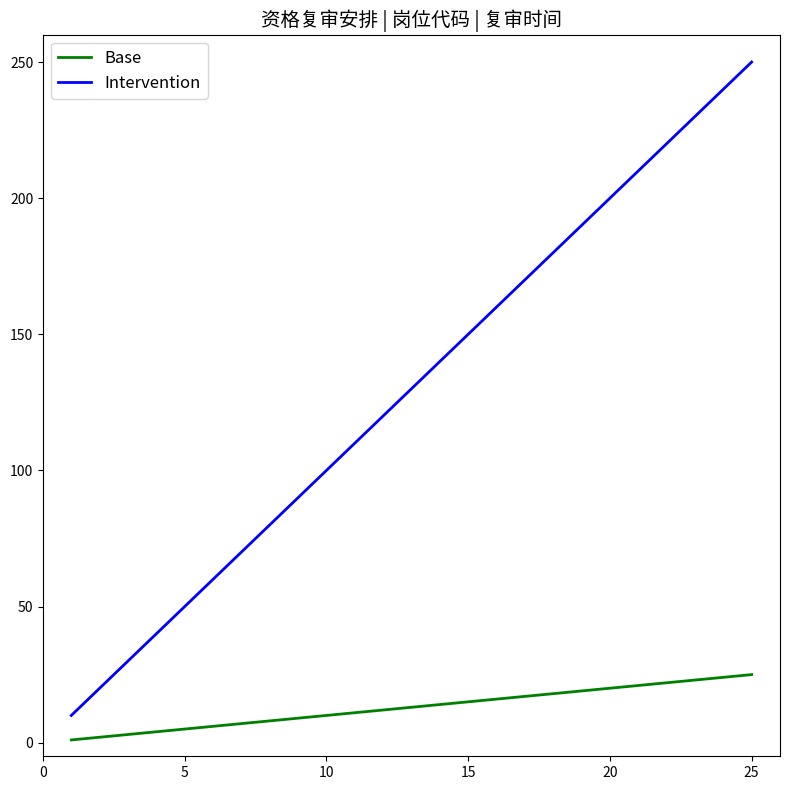

Which series has the widest spread of values?

Intervention